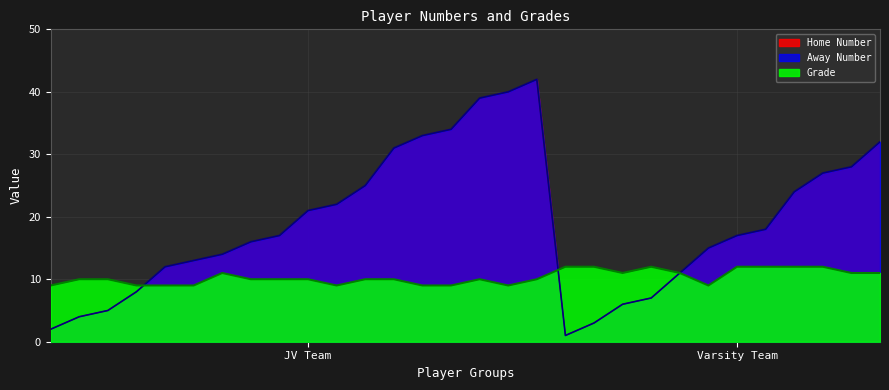

What is the label of the 5th point from the right?

18